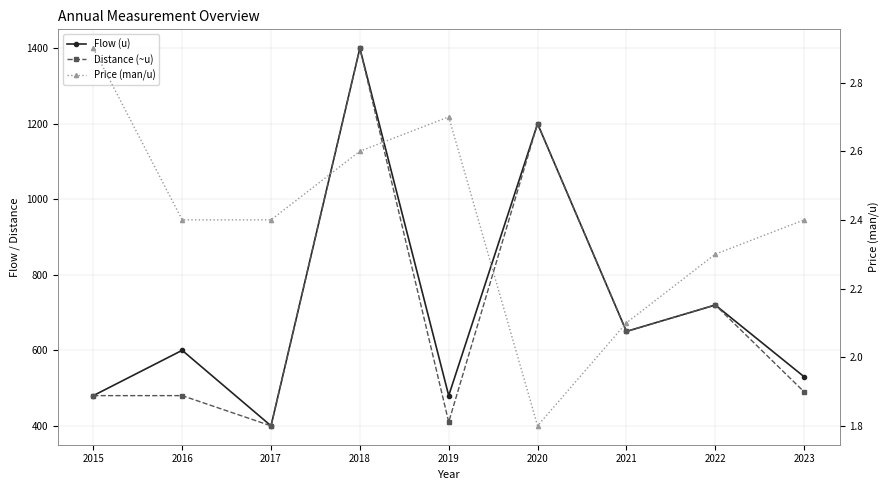

How many categories are shown in the chart?

9